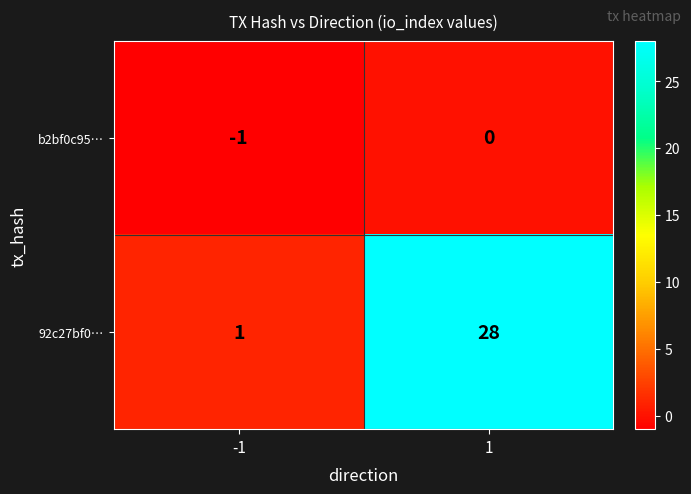

Which series changed the most between -1 and 1?

92c27bf0…